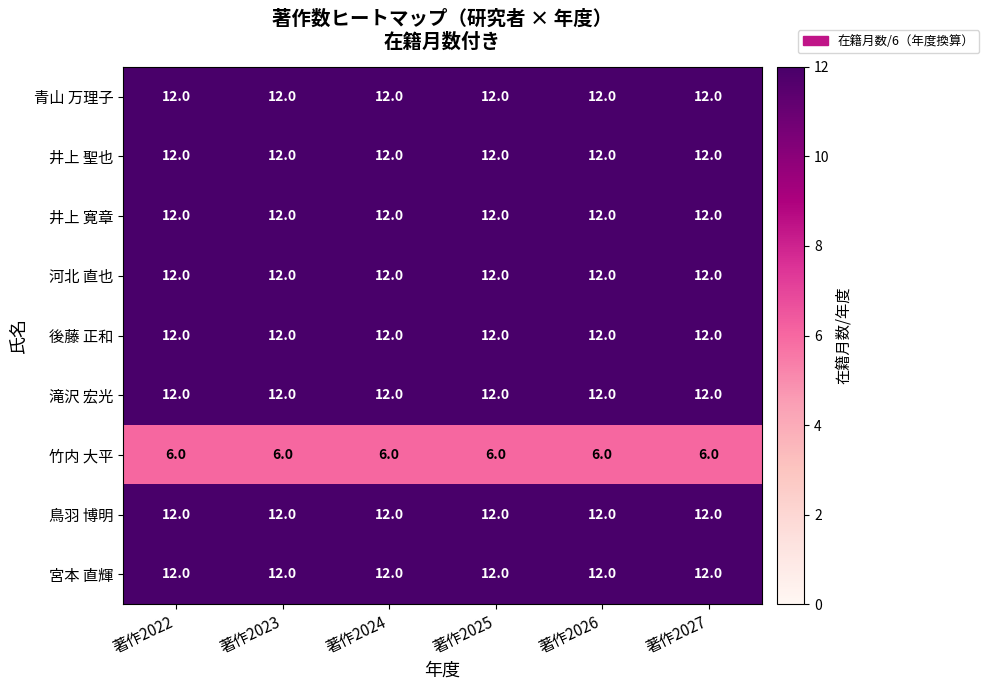

What value does the 竹内 大平 series have at 著作2027?

6